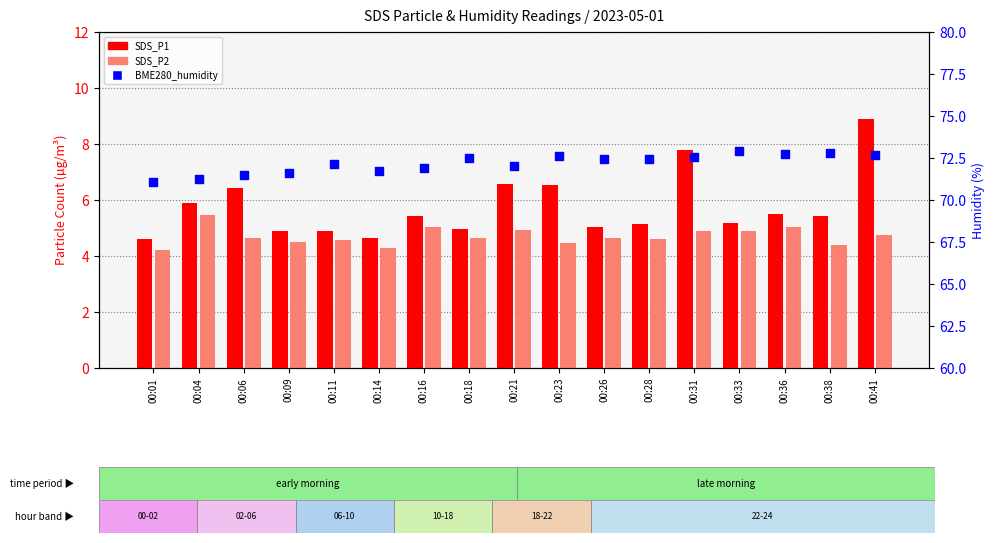

What is the total value across all series at 00:11?

81.6